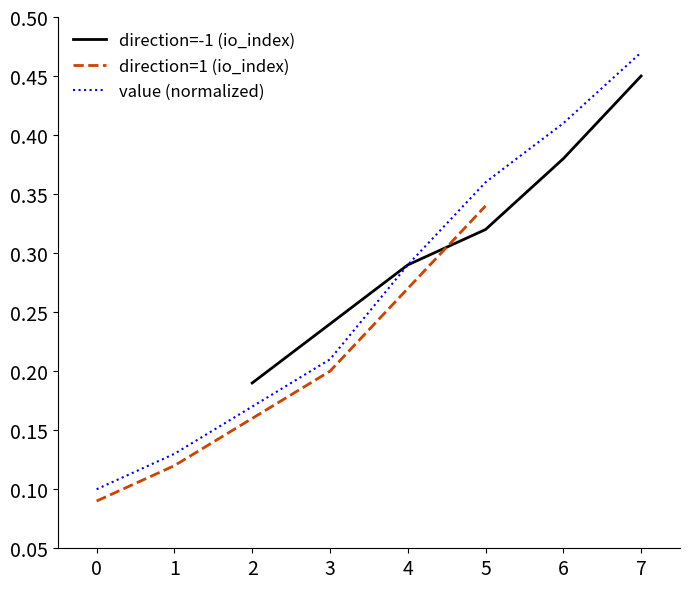

The value of direction=-1 (io_index) at 2 is 0.5. True or false?

False